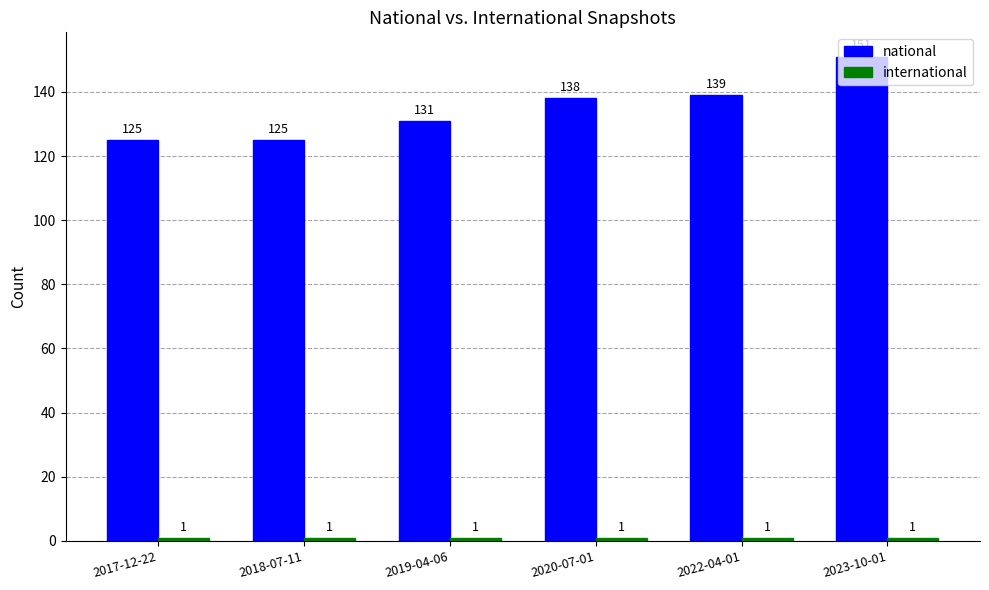

How many values in the national series are below 138?

3